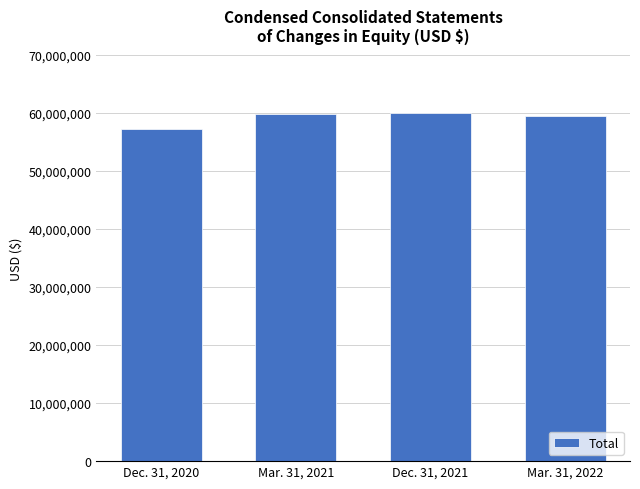

What position from the right is Dec. 31, 2020?

4